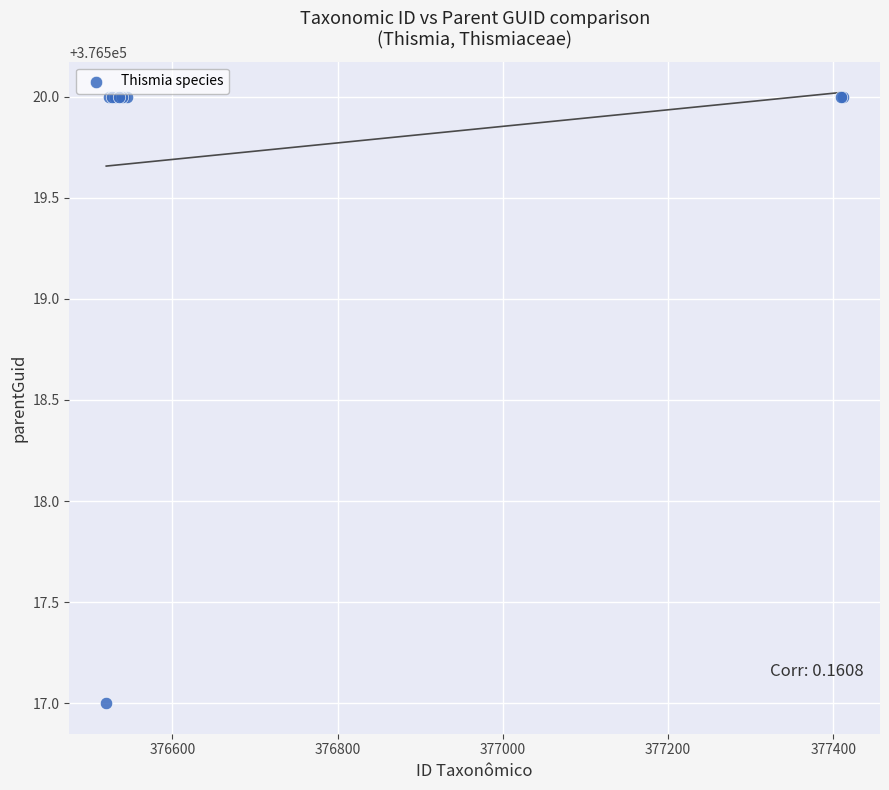

What Y value in the scatter plot is closest to 376518?

376517